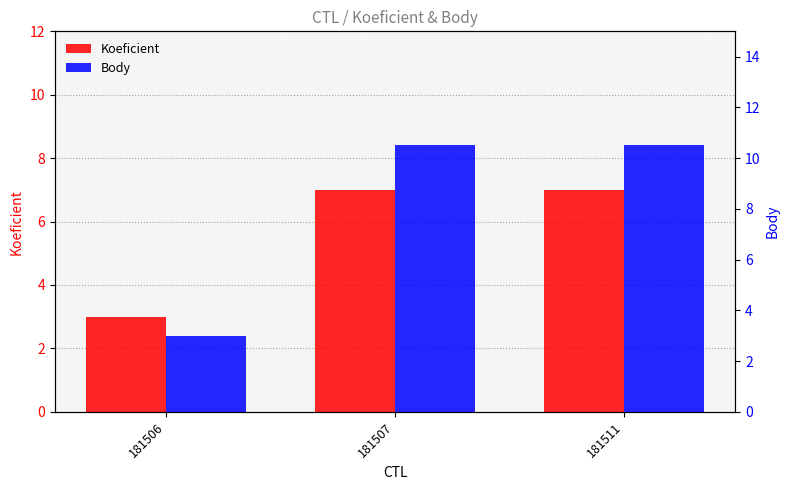

Rank the series by their maximum value, from lowest to highest.

Koeficient, Body